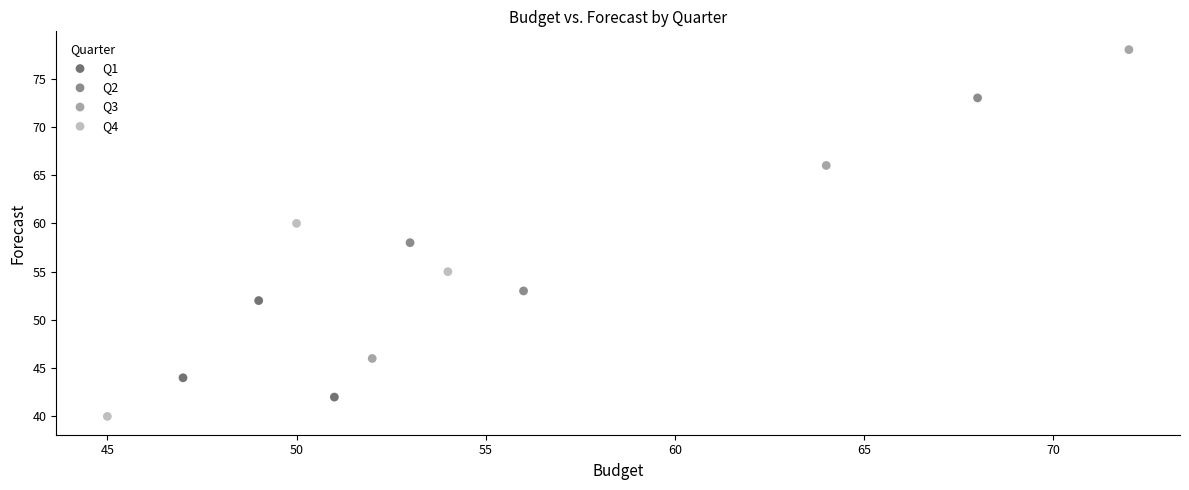

Which series has the largest Y range (max minus min)?

Q3